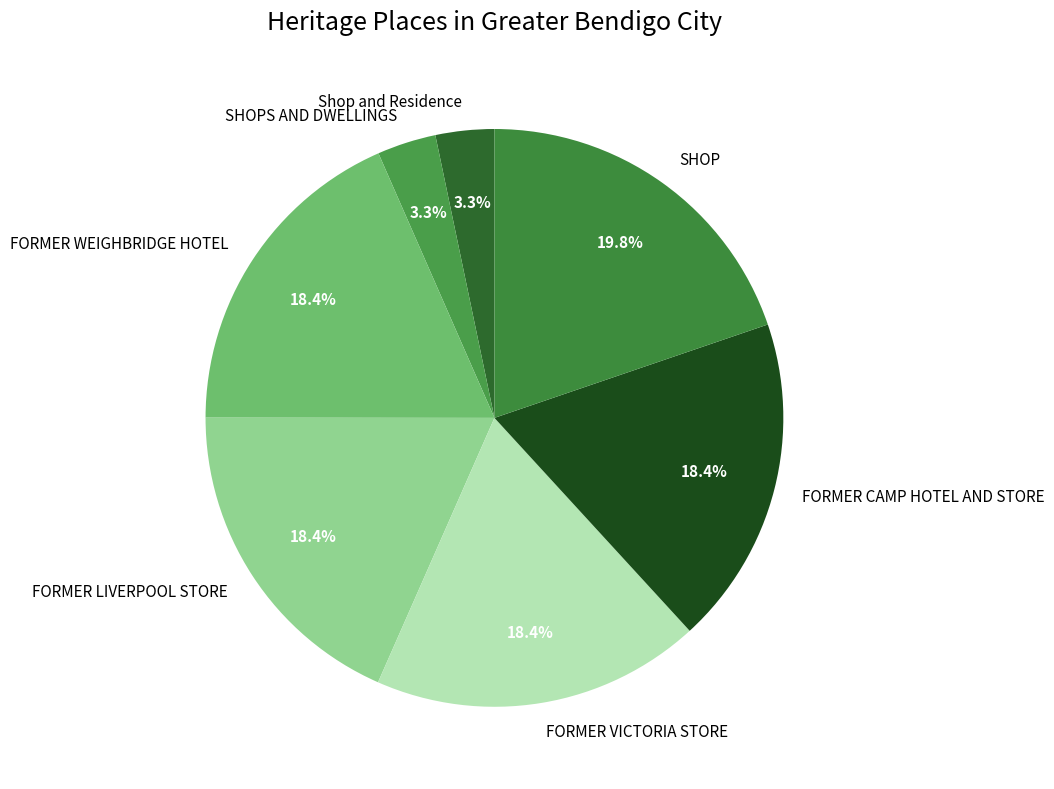

How many slices are in this pie chart?

7